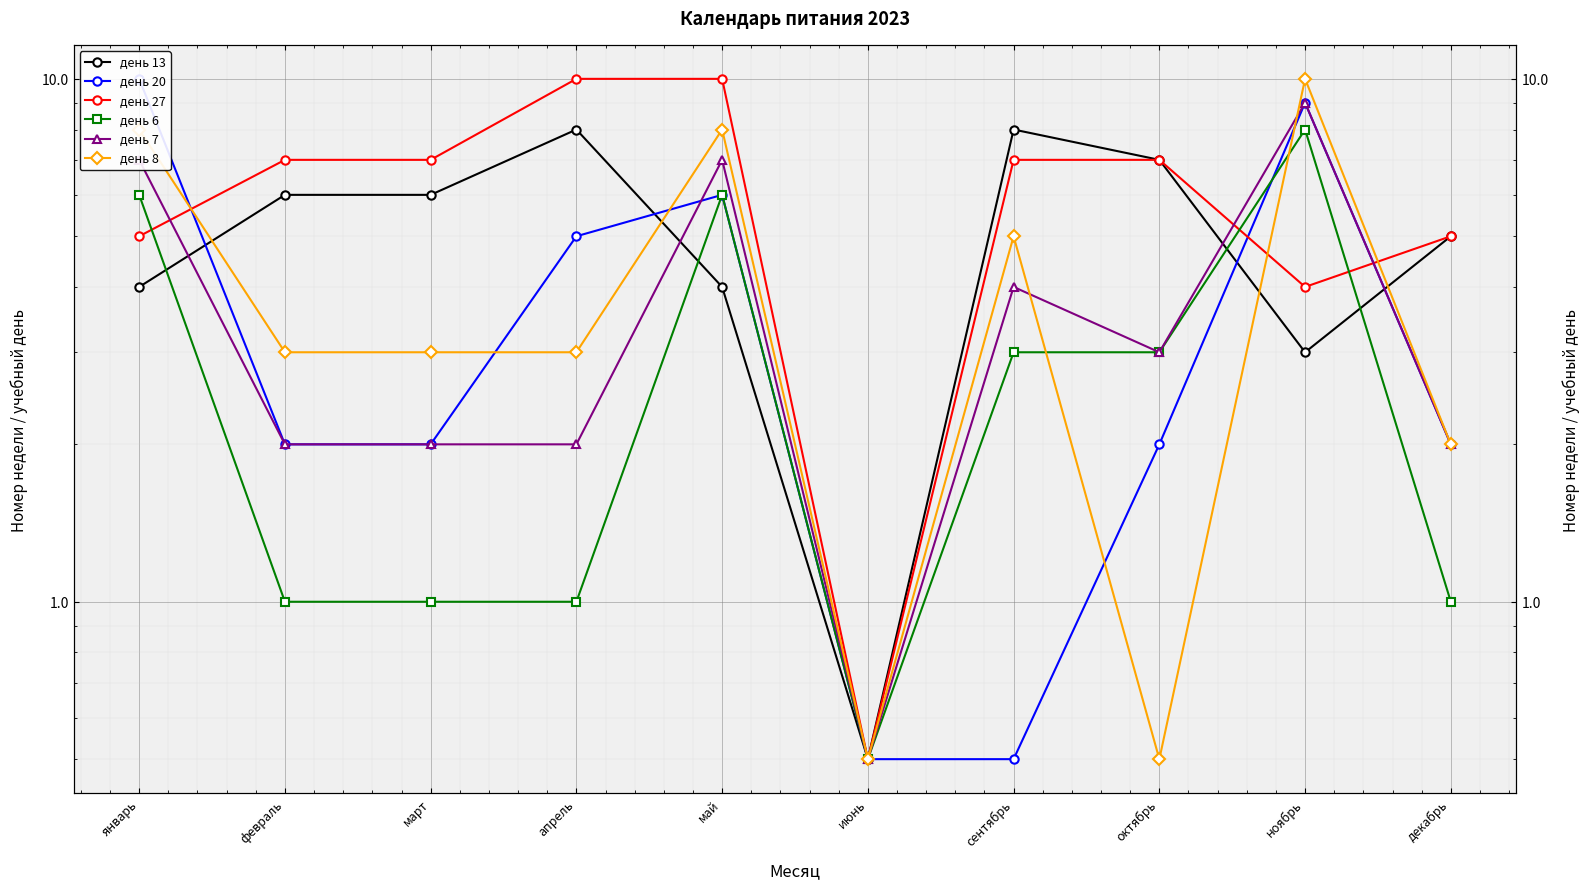

At which label does день 6 reach its peak?

ноябрь